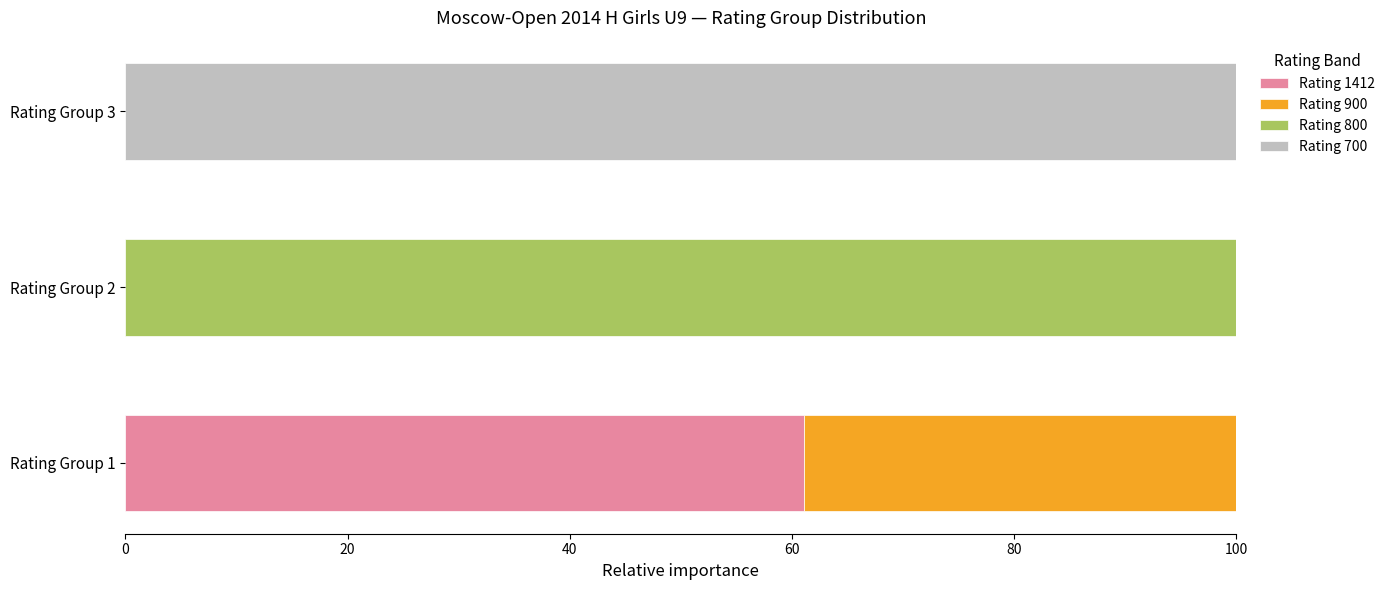

What is the total value across all series at Rating Group 2?

100.0